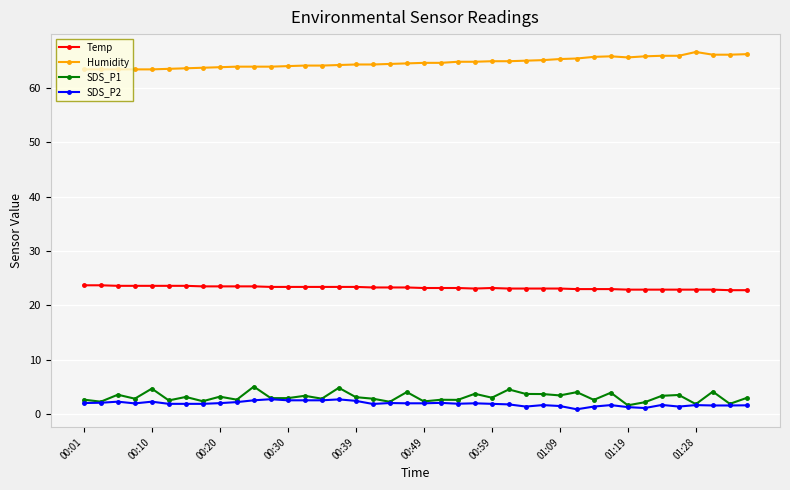

True or false: SDS_P2 and Humidity intersect in this chart.

False